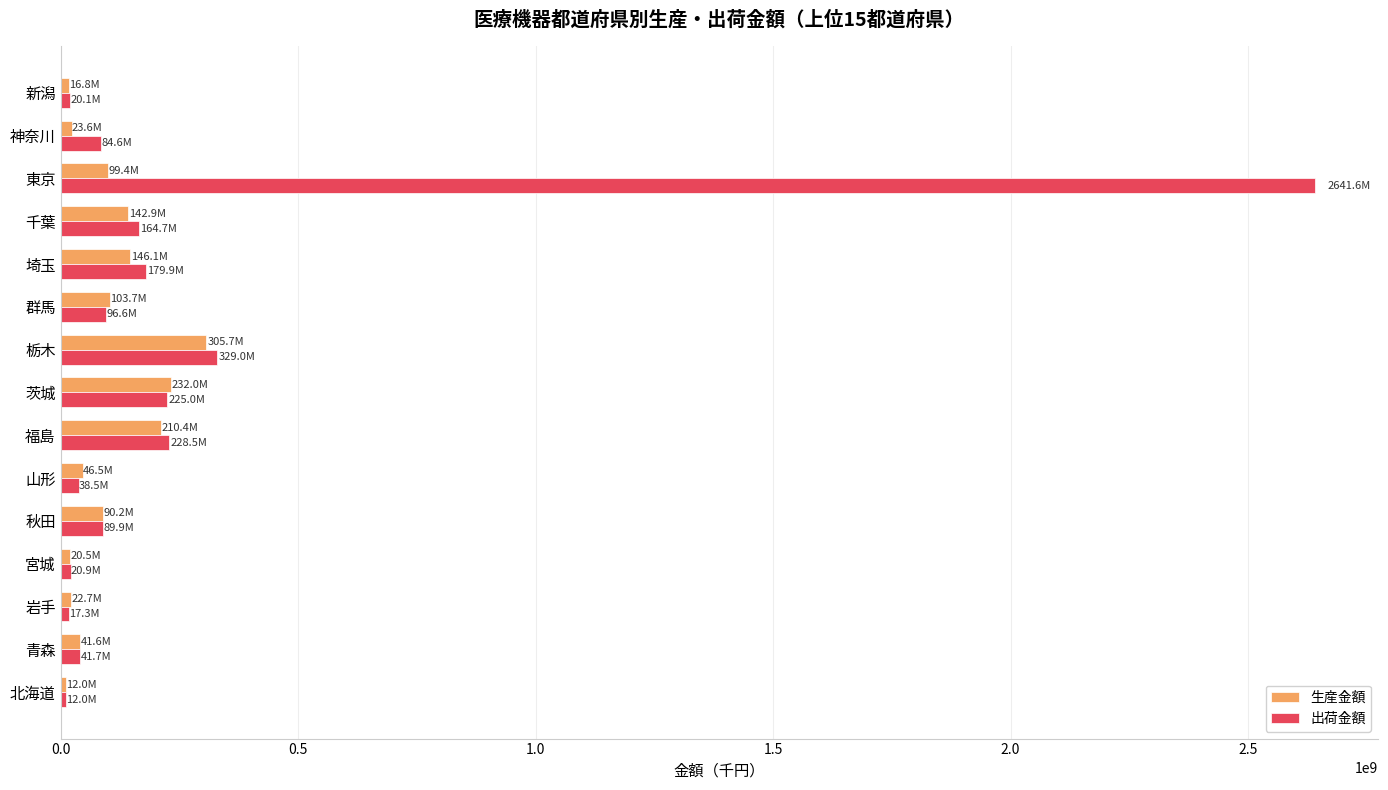

What is the average value of the 生産金額 series?

100953766